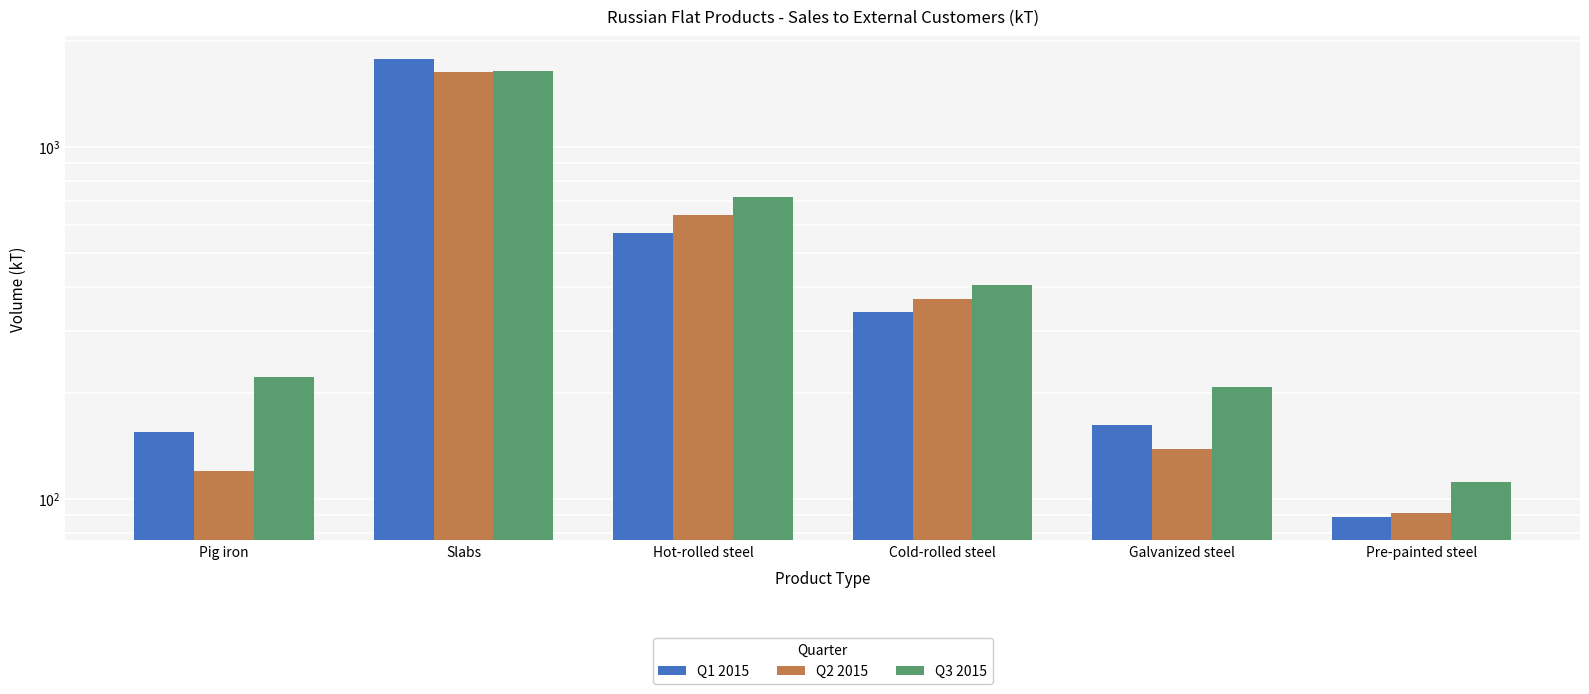

Reading left to right, extract all data points from this chart.

Q1 2015: 154.6	1774.6	571.0	340.3	162.1	88.7
Q2 2015: 120.2	1629.7	641.4	369.2	138.6	91.0
Q3 2015: 221.6	1637.2	718.8	405.3	207.6	111.4